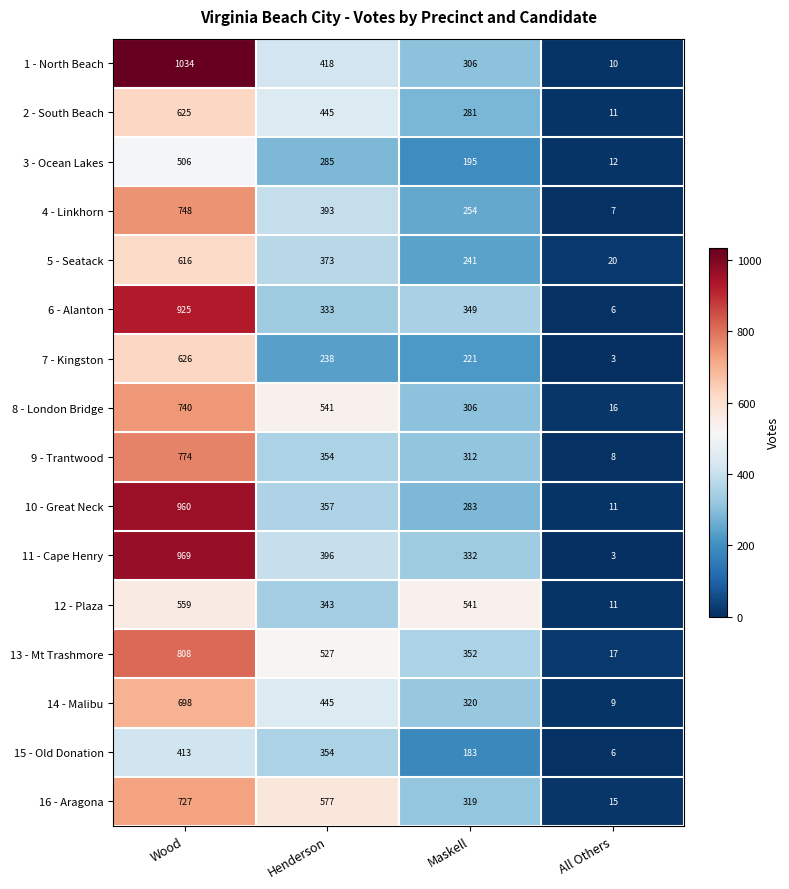

Rank the categories by 12 - Plaza value from highest to lowest.

Wood, Maskell, Henderson, All Others